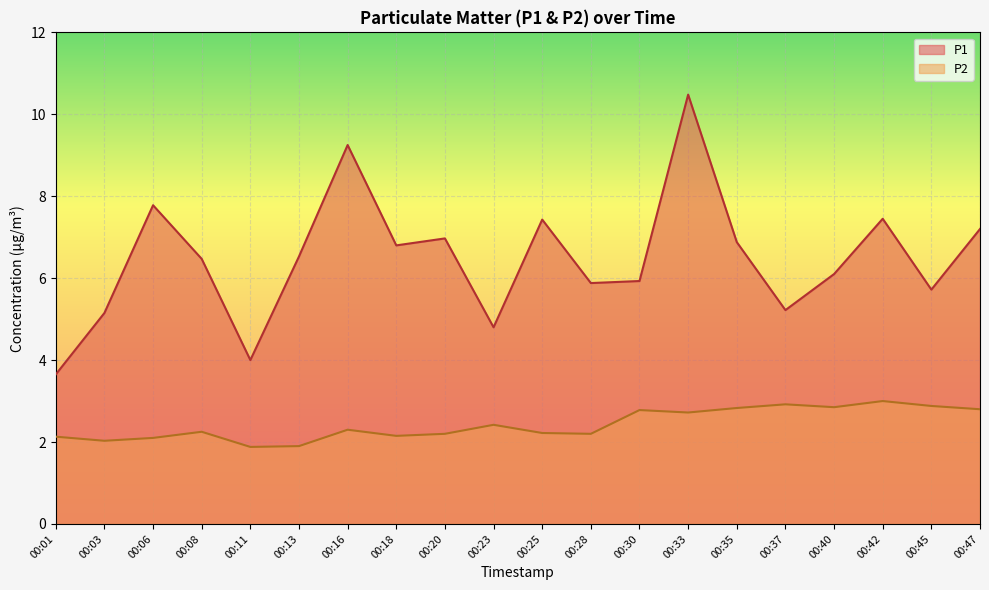

Is it true that P2 equals 3.4 at 00:01?

False